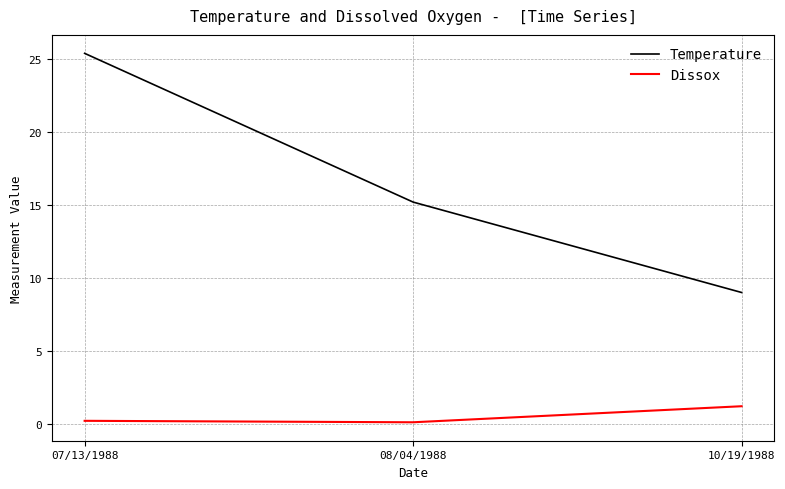

At which category does the chart reach its peak across all series?

07/13/1988